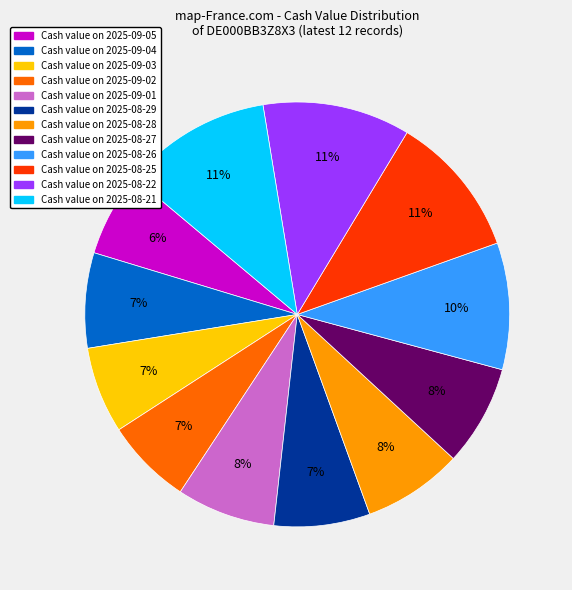

To the nearest percent, what is the average slice percentage?

8%